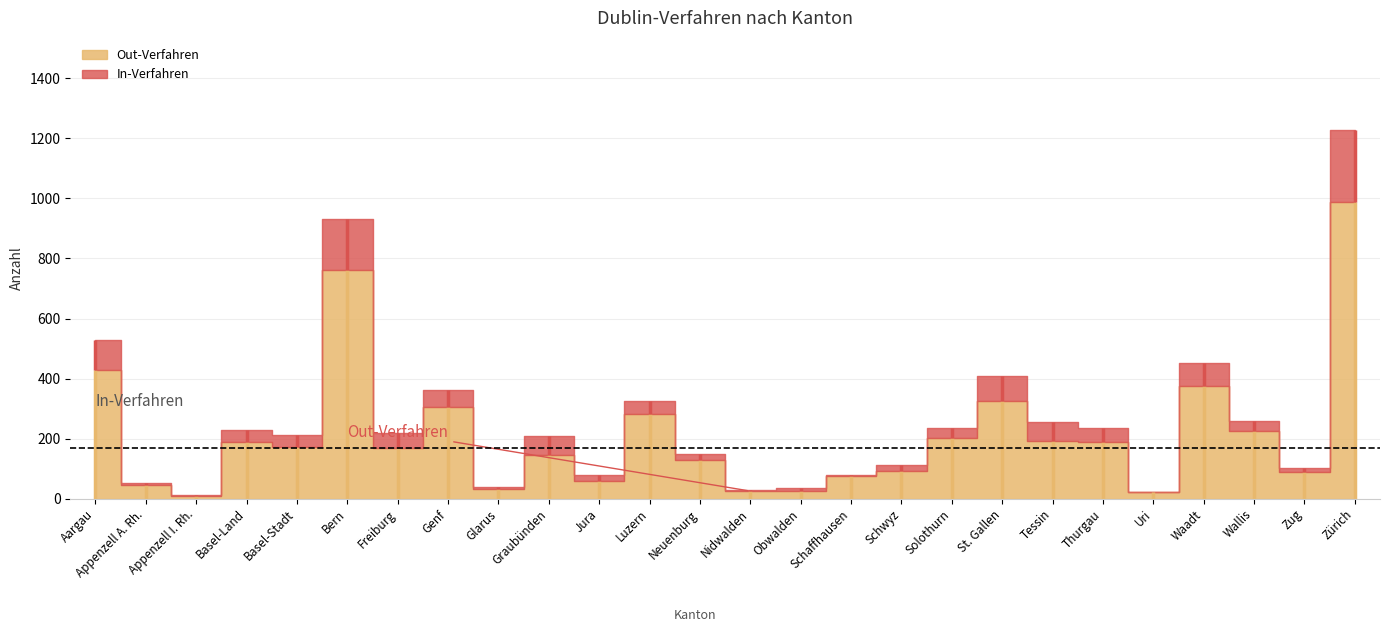

How many lines are shown in the chart?

2